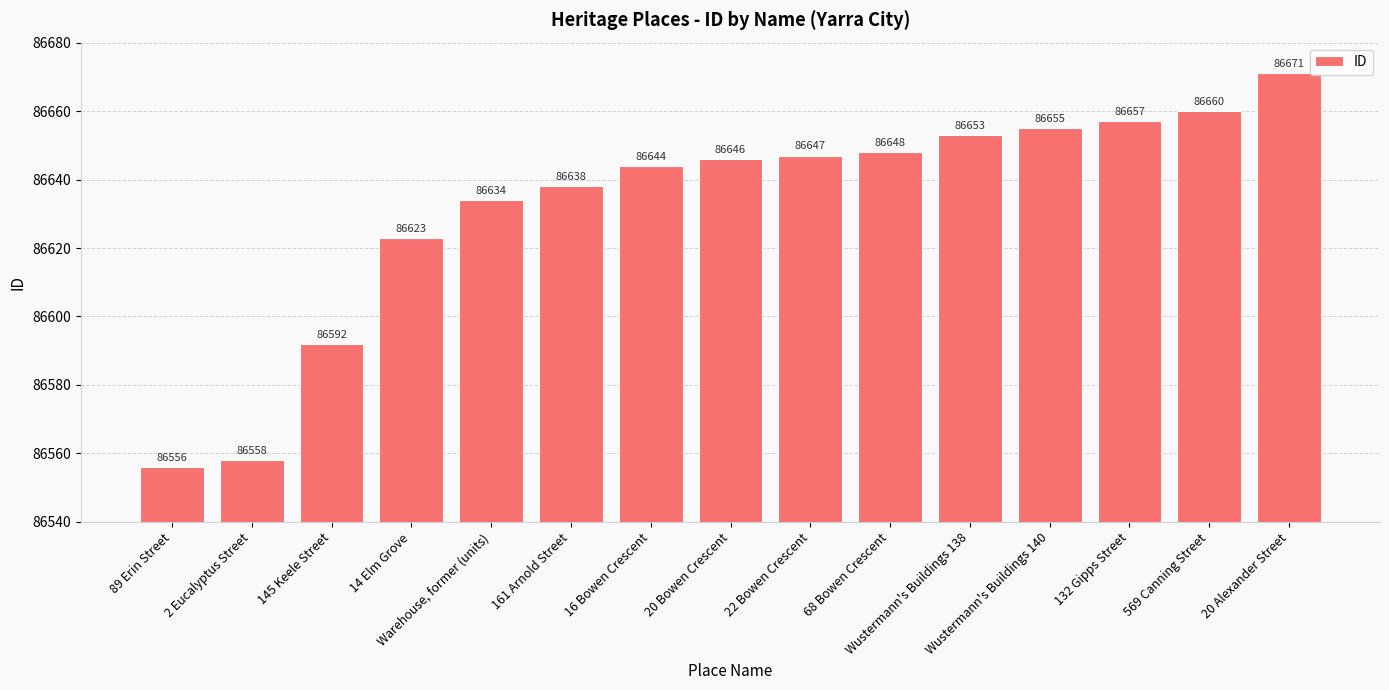

Which label corresponds to the largest value in the chart?

20 Alexander Street